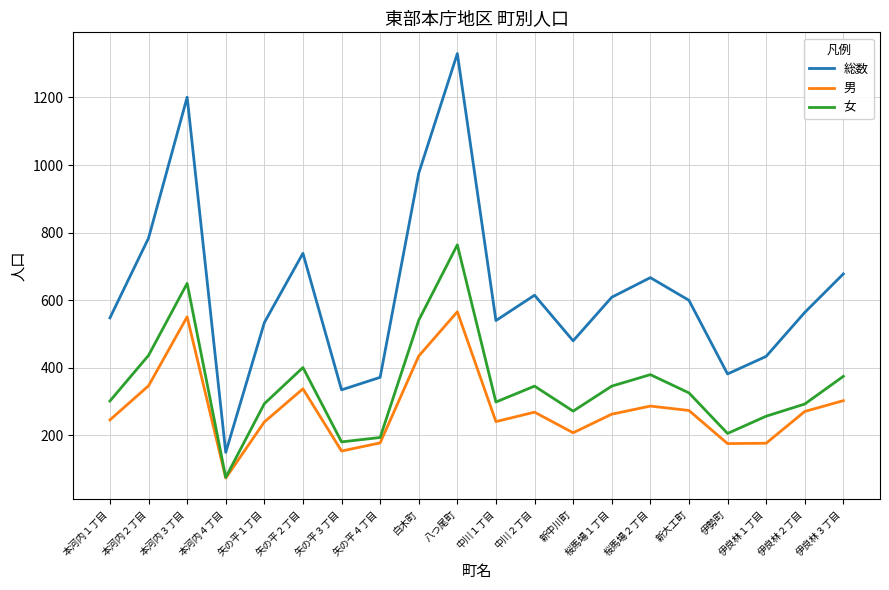

What is the difference between the maximum and minimum values in the 女 series?

688